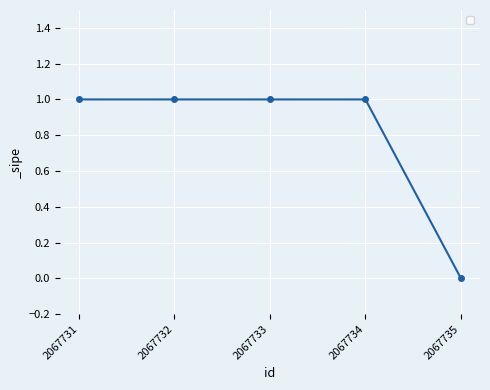

How many lines are shown in the chart?

1